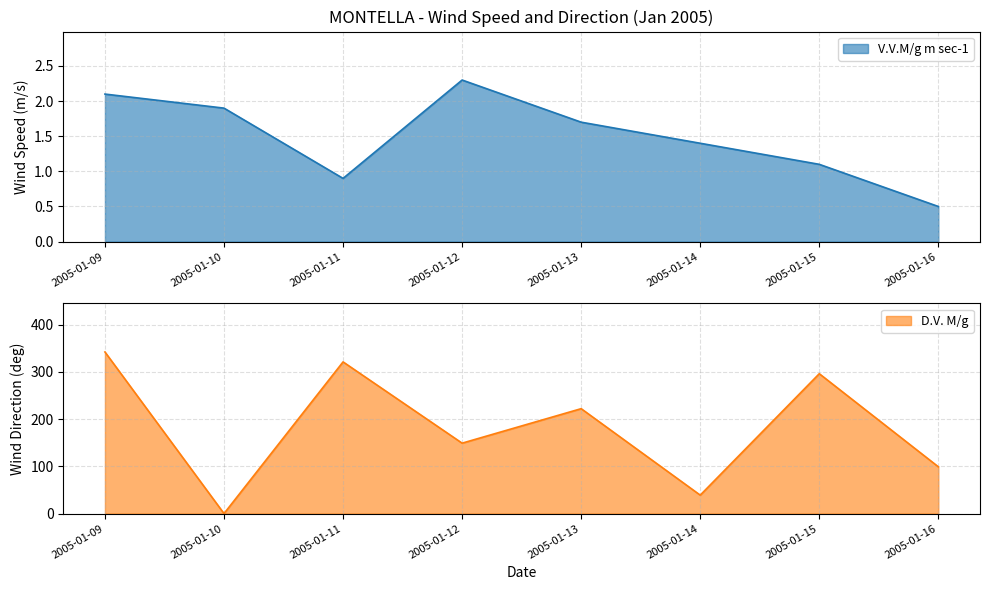

At which label does V.V.M/g m sec-1 first exceed 1?

2005-01-09